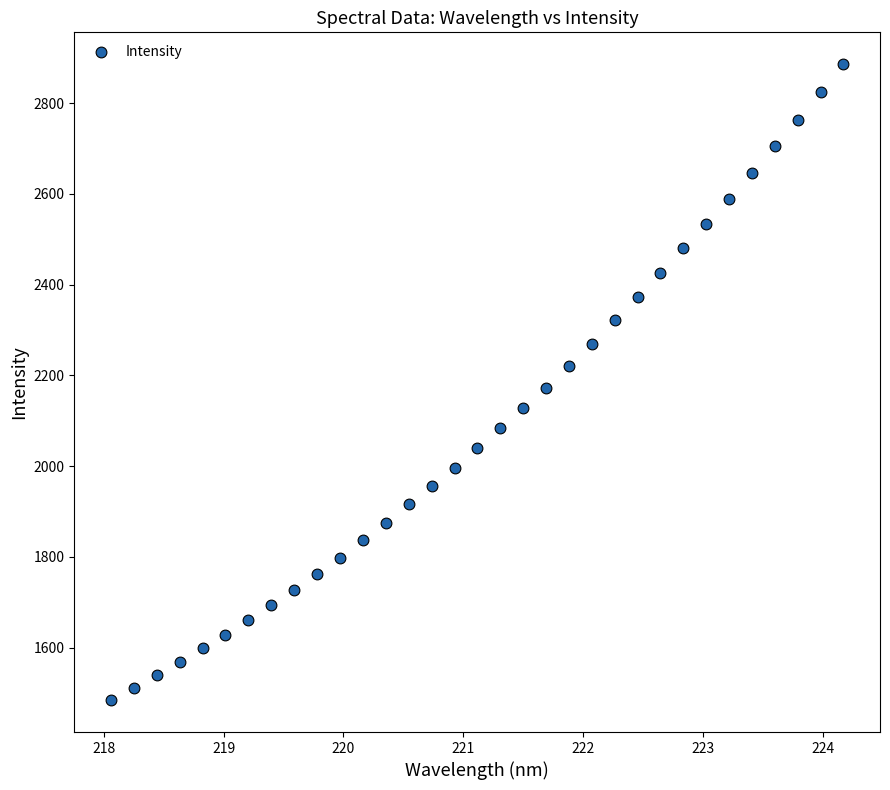

What is the range of X values (max minus min)?

6.1